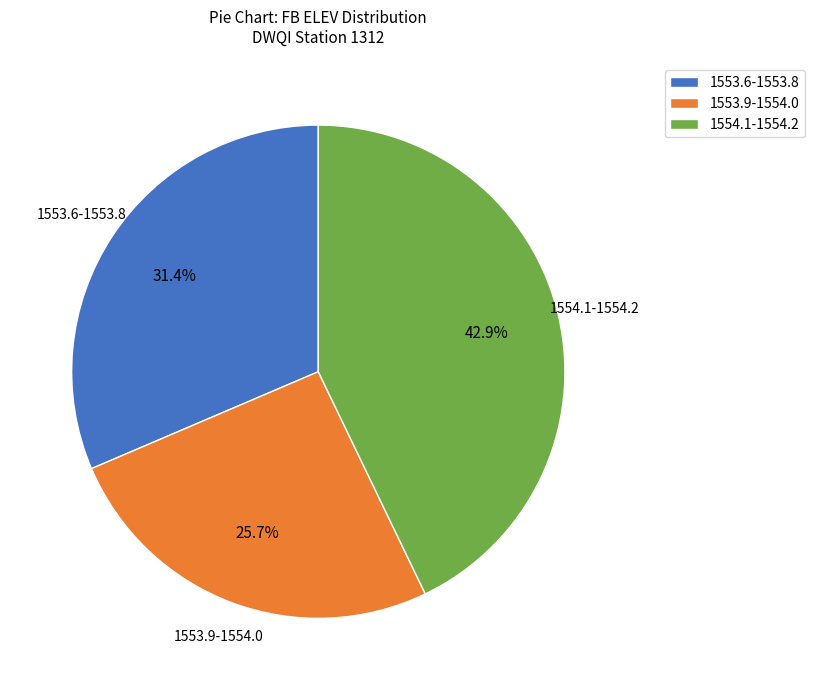

Is there a majority slice in this chart?

No